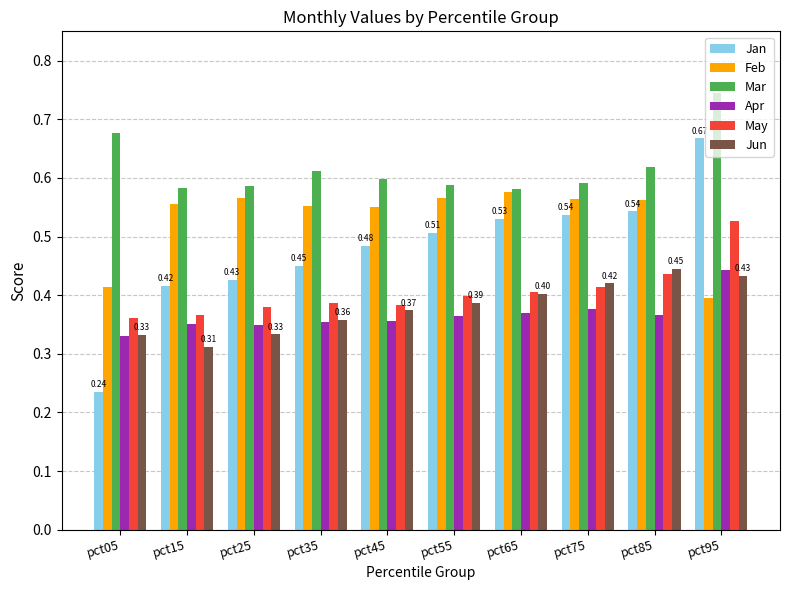

How many May values are between 0 and 1?

10